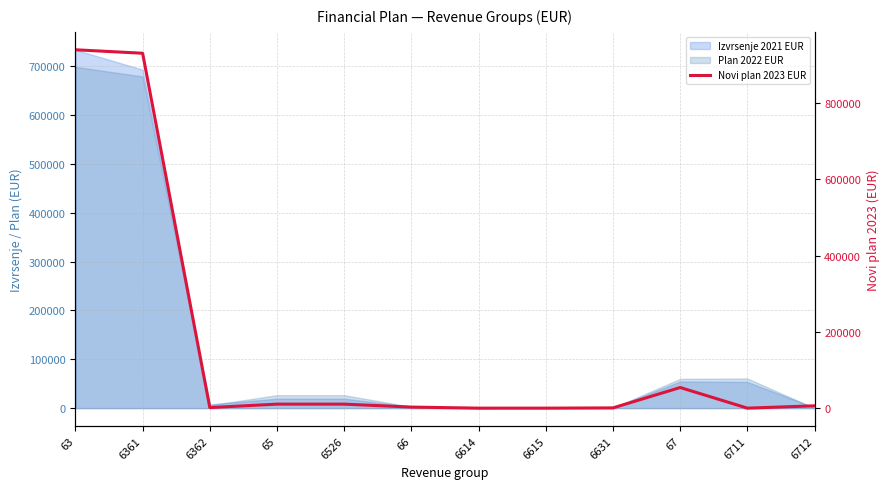

What is the label of the 8th point from the left?

6615